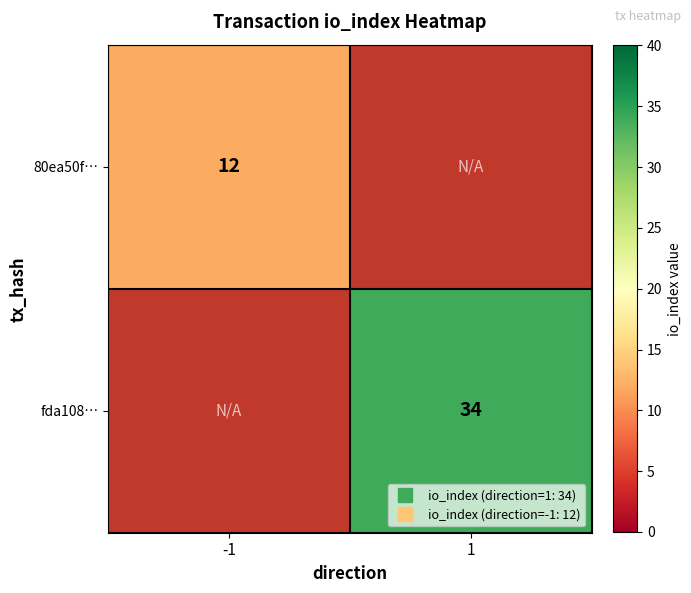

Which label corresponds to the largest value in the chart?

1